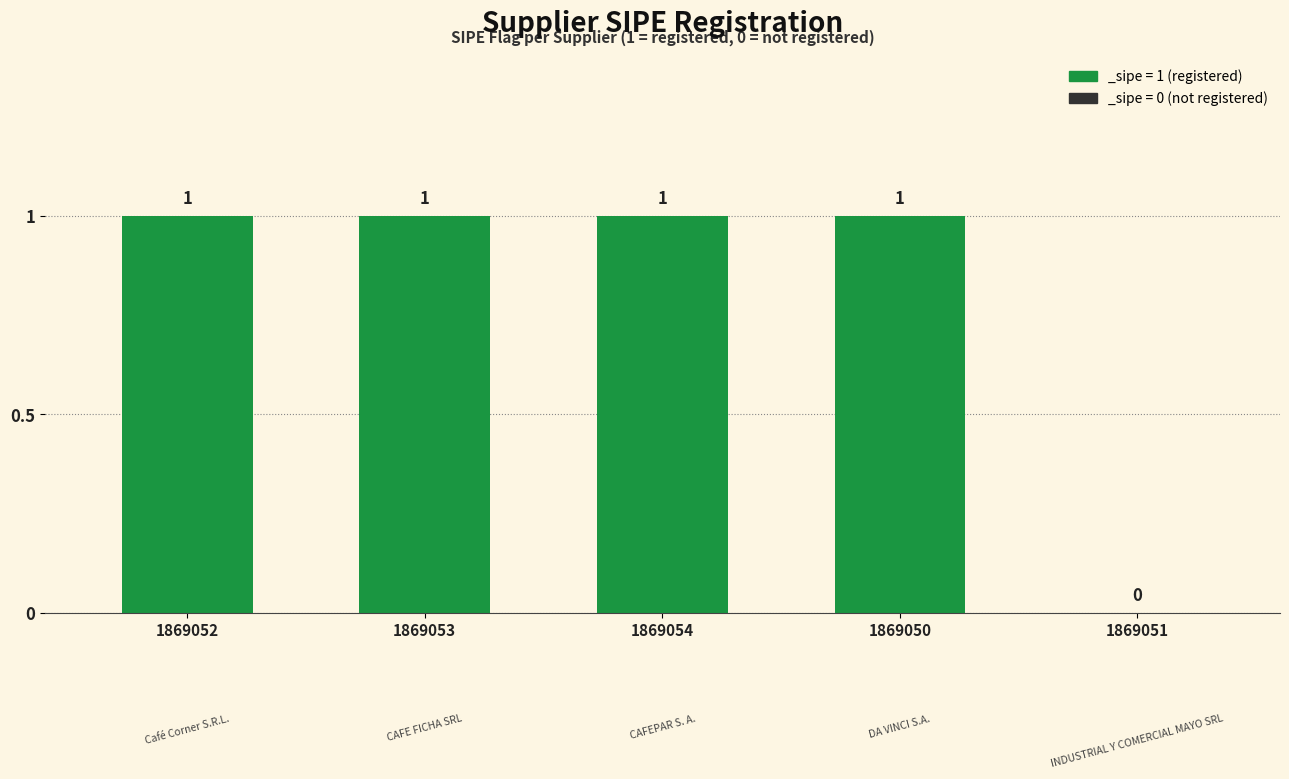

At which label is the value closest to 0?

1869051